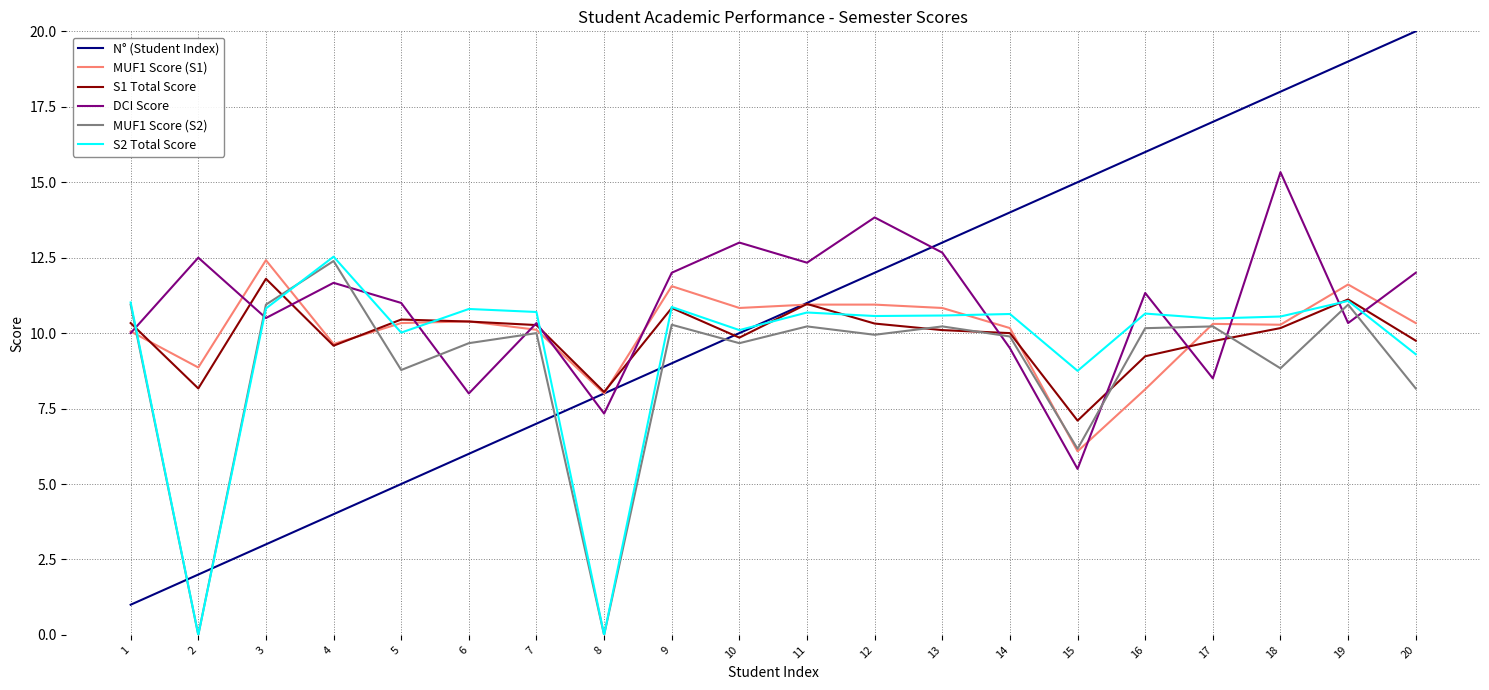

Where does the S1 Total Score series first go above 10?

1